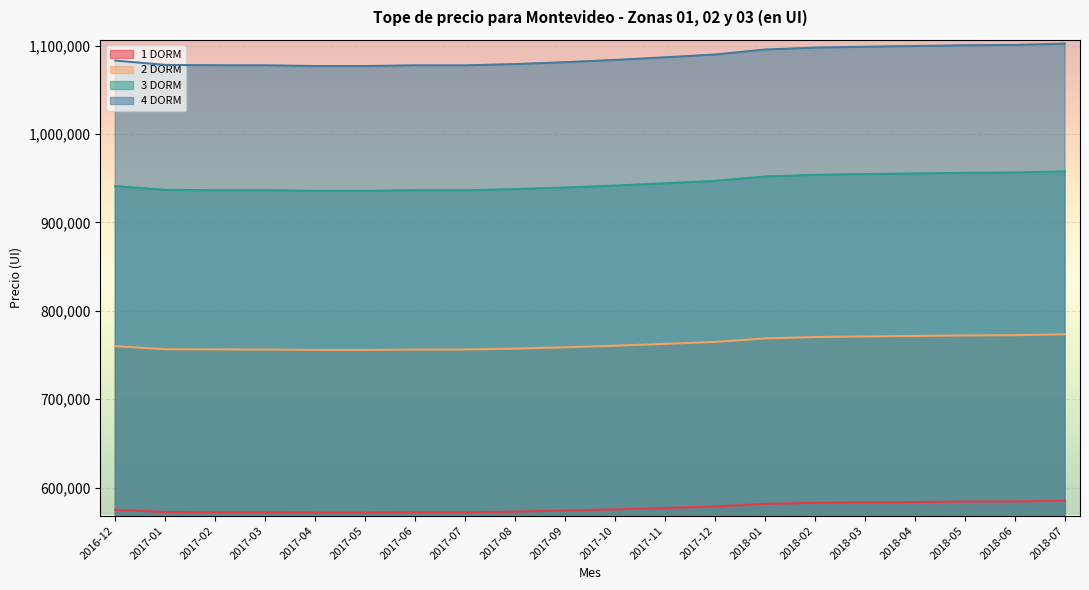

Which series has the widest spread of values?

4 DORM